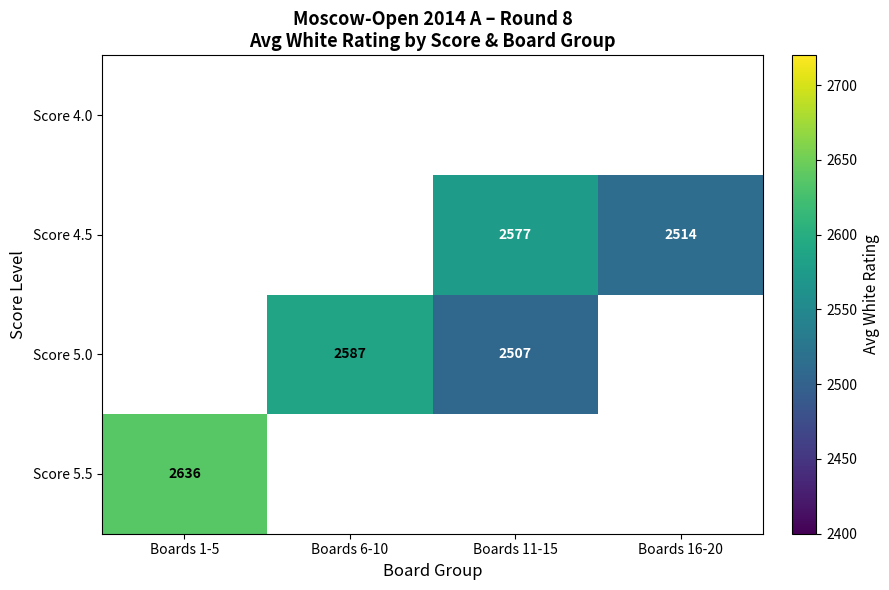

Is it true that Score 5.5 equals 3577 at Boards 1-5?

False